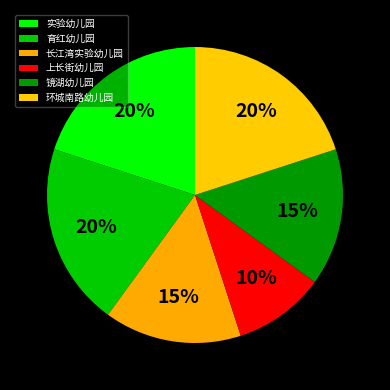

Does 育红幼儿园 represent more than half of the total?

No